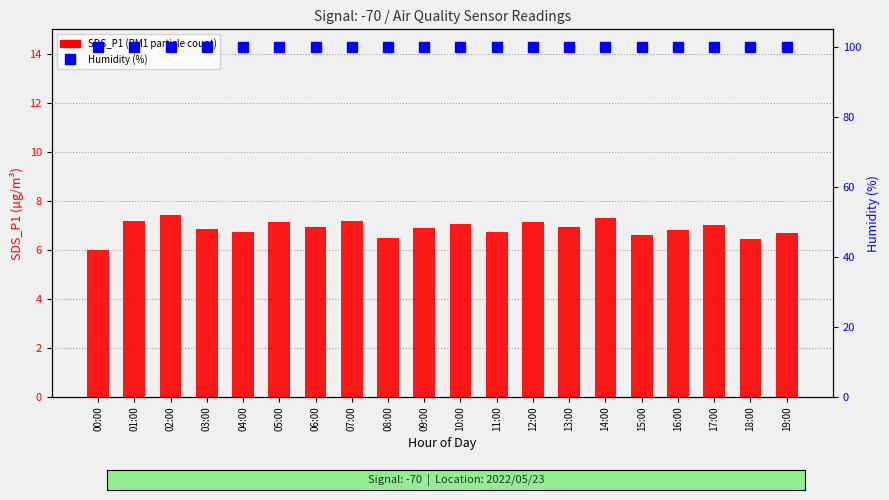

Is it true that SDS_P1 (PM1) equals 7.2 at 07:00?

True